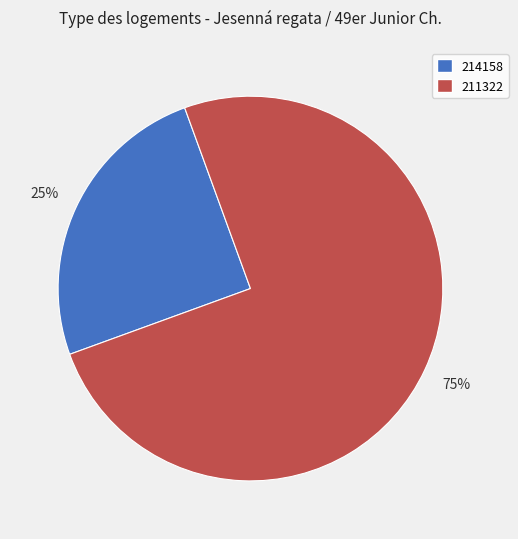

Is it true that 214158 is 10% of the pie?

False